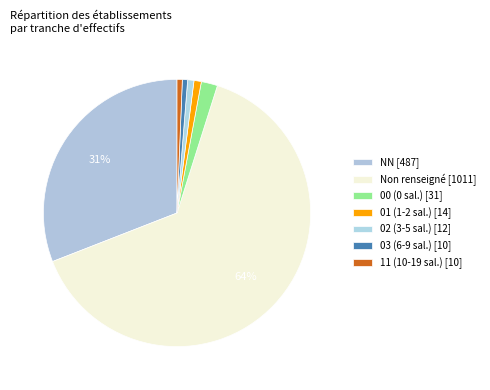

Which slice is the smallest?

03